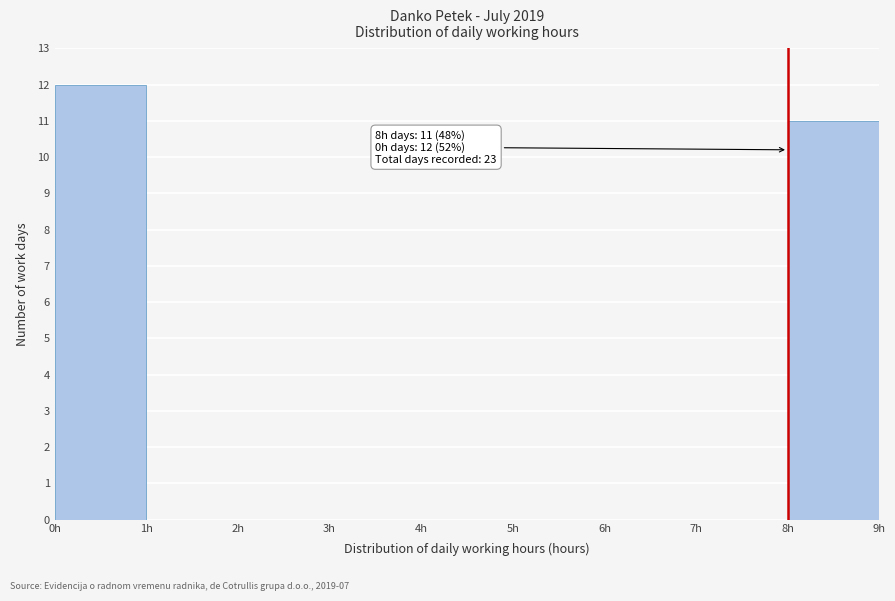

Which range on the x-axis has the tallest bar?

0 to 1